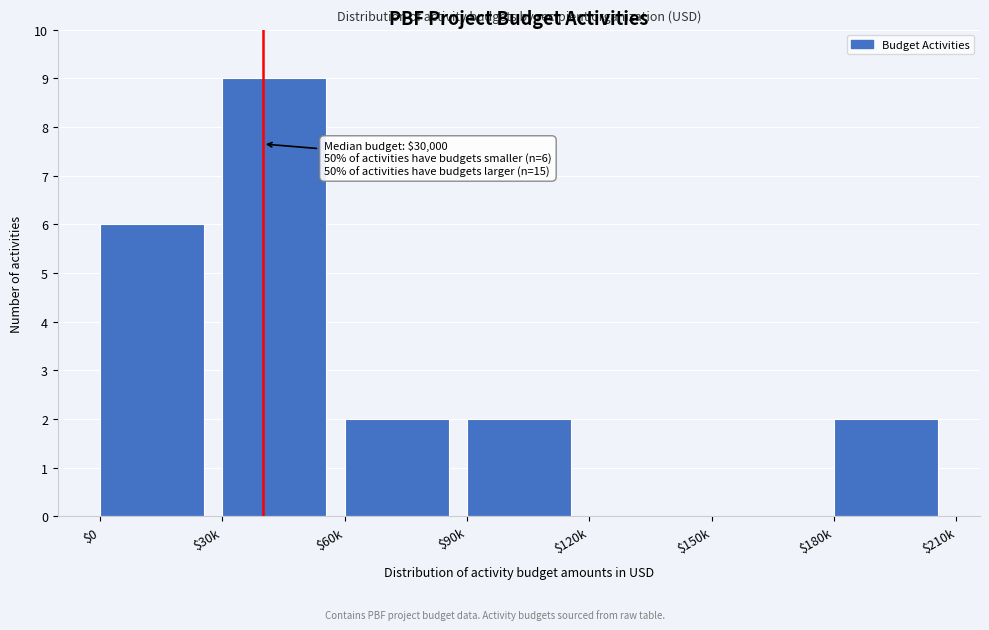

The value at $30k is 6. True or false?

False